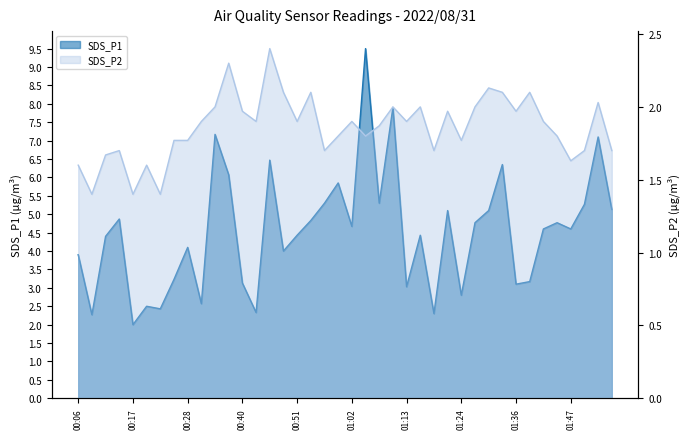

True or false: SDS_P1 and SDS_P2 intersect in this chart.

False